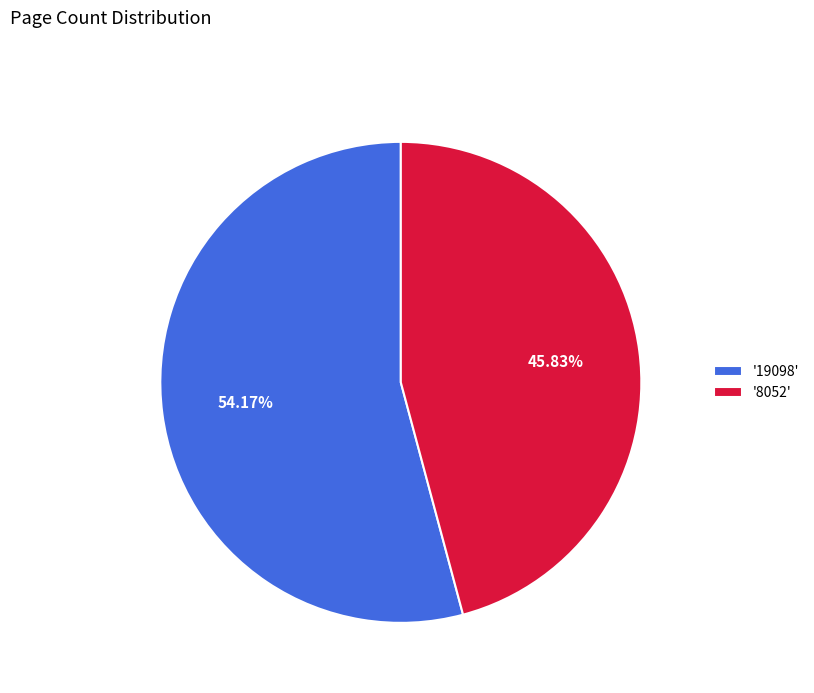

Which slice represents more than half of the pie?

'19098'